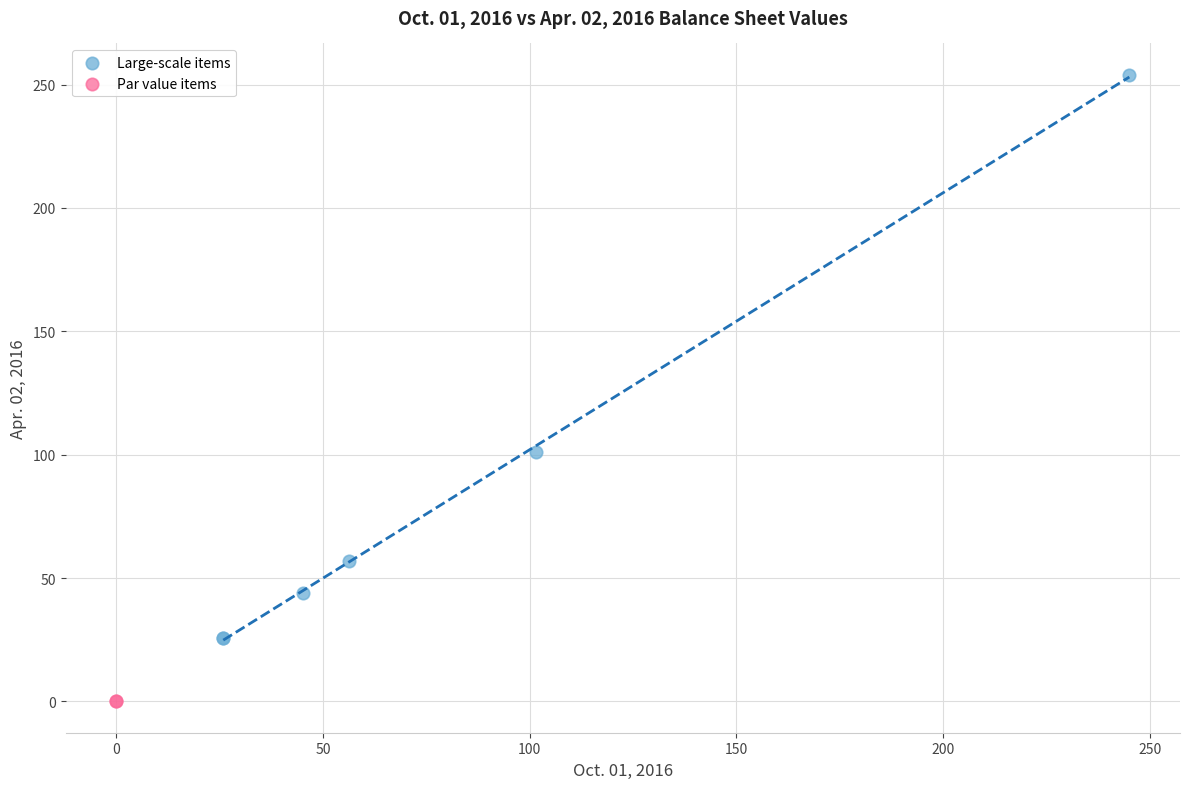

What are all the series names shown in the legend?

Large-scale items, Par value items